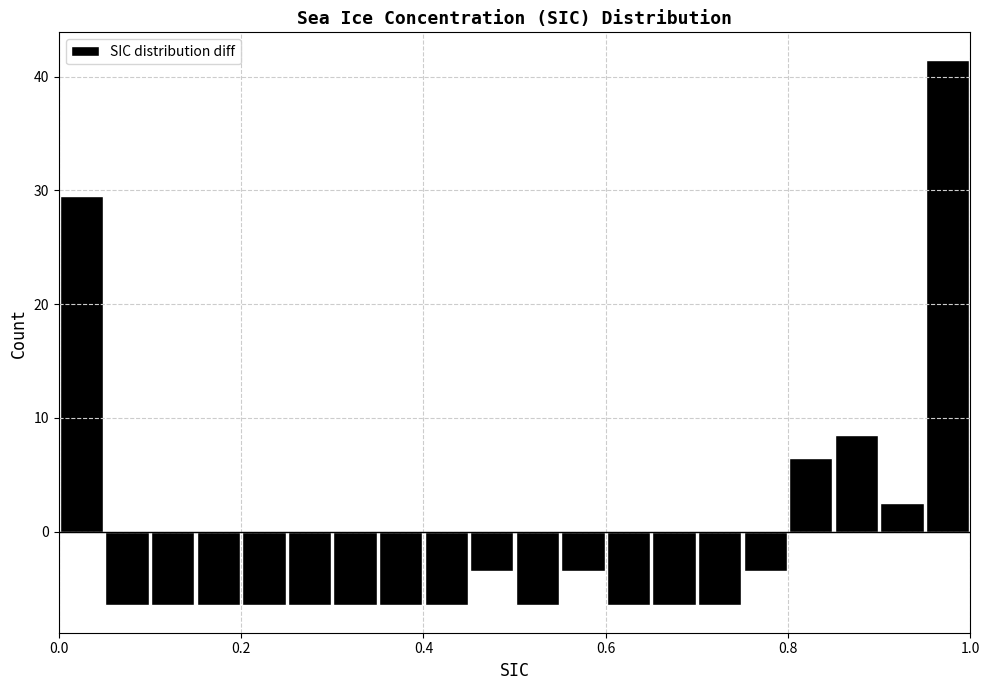

Around what value on the x-axis is the tallest bar? Give the approximate position of its centre, as read against the axis.

0.98